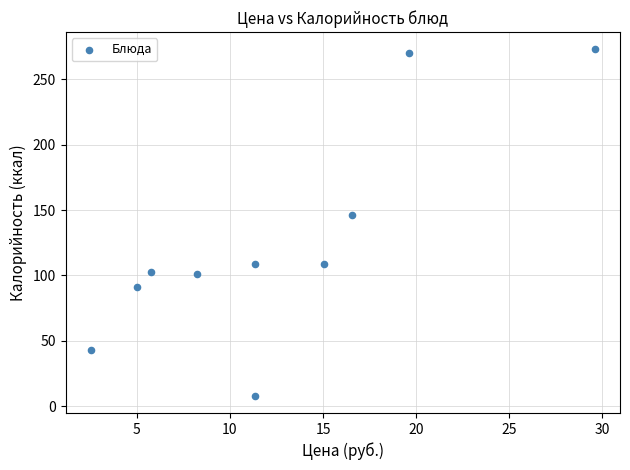

What is the average Y value?

125